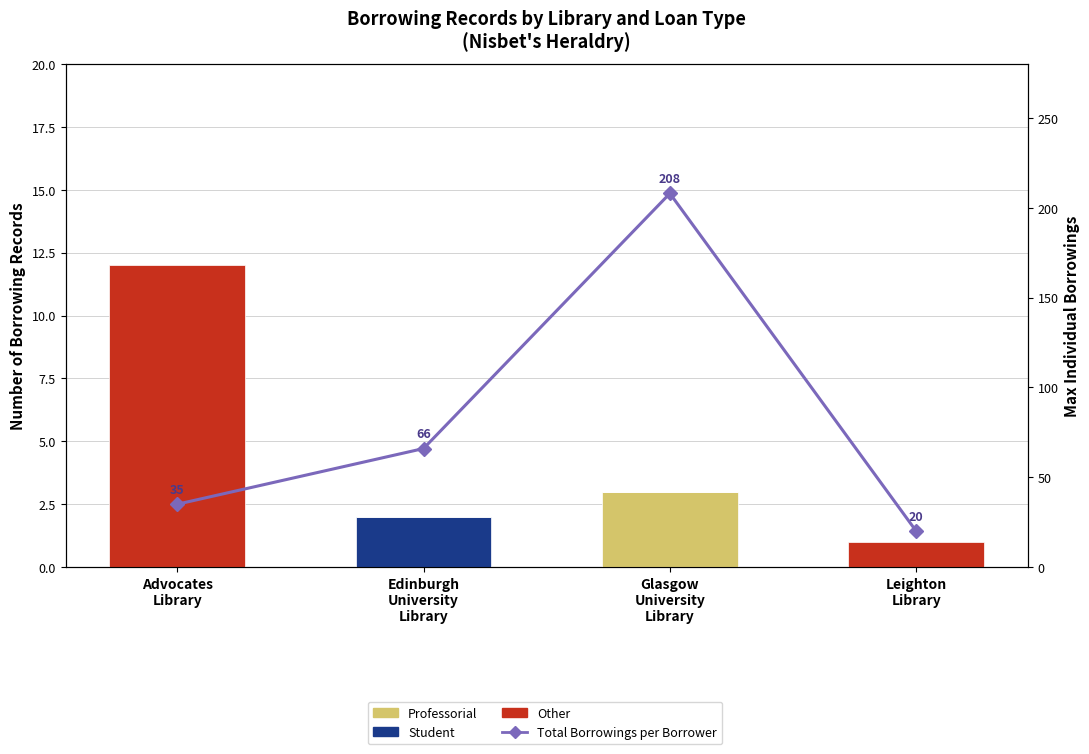

Rank the series at Glasgow
University
Library from lowest to highest value.

Student, Other, Professorial, Total Borrowings per Borrower